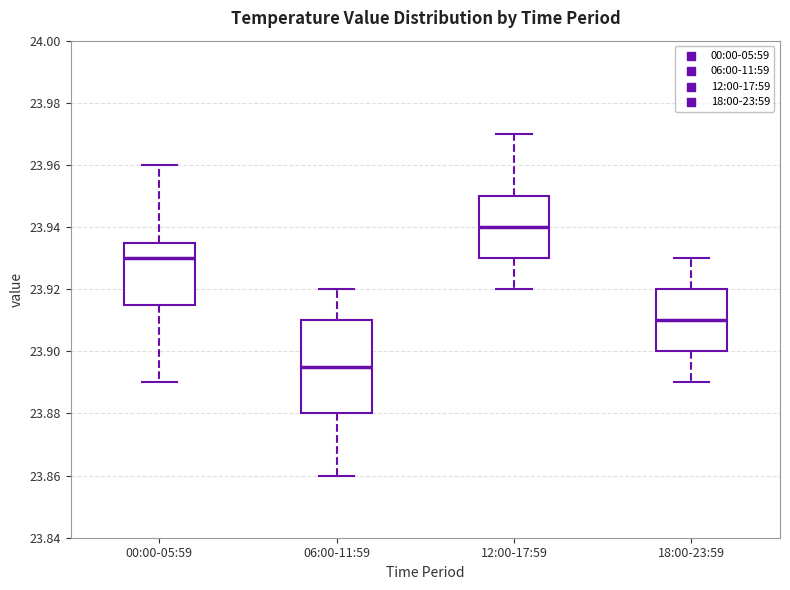

Which box has the lowest median line?

06:00-11:59